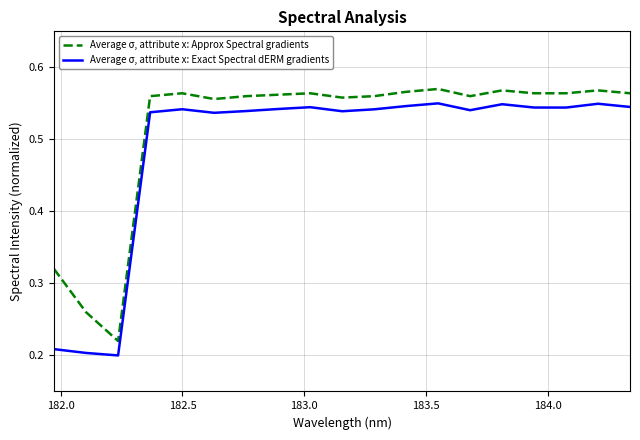

List the series in order of their peak value, highest first.

Average σ, attribute x: Approx Spectral gradients, Average σ, attribute x: Exact Spectral dERM gradients